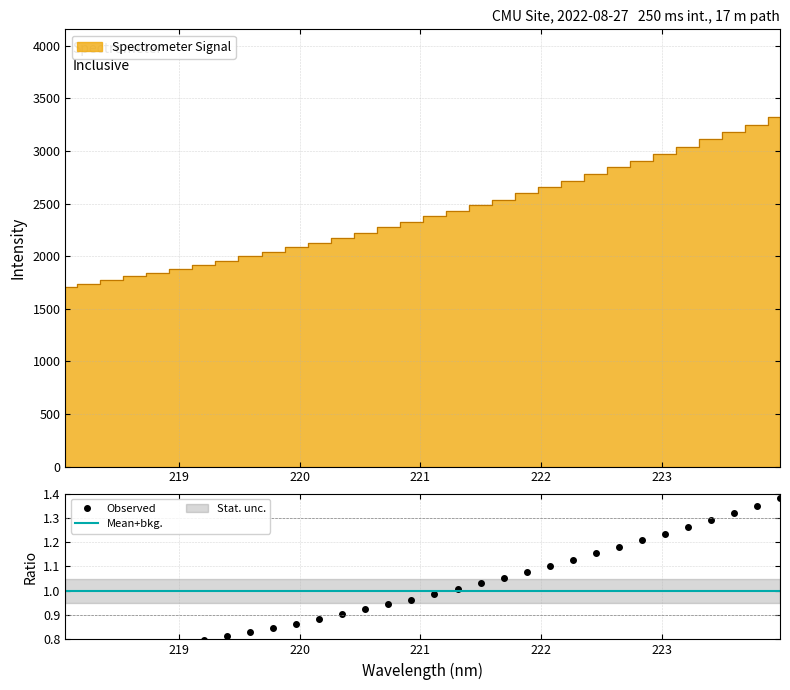

What is the approximate value at 220.3533?

2176.3